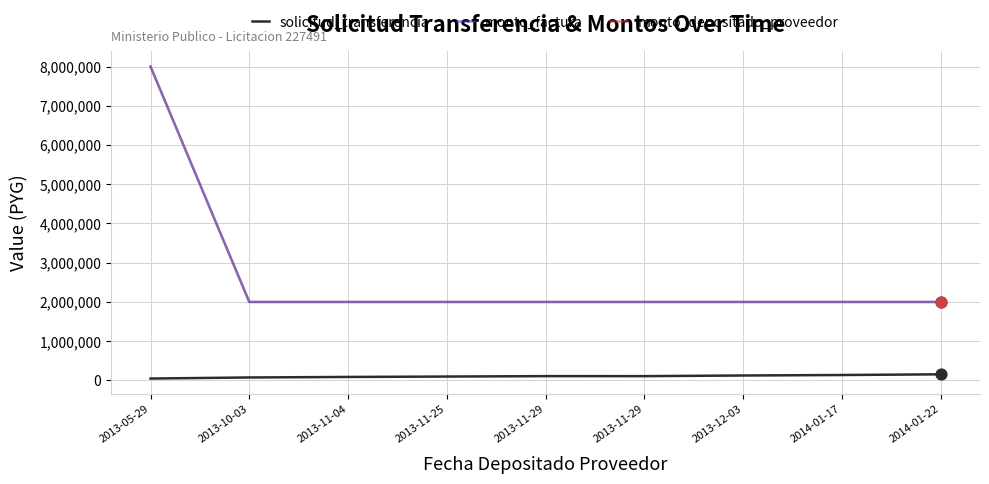

What is the total value across all series at 2014-01-22?

4155335